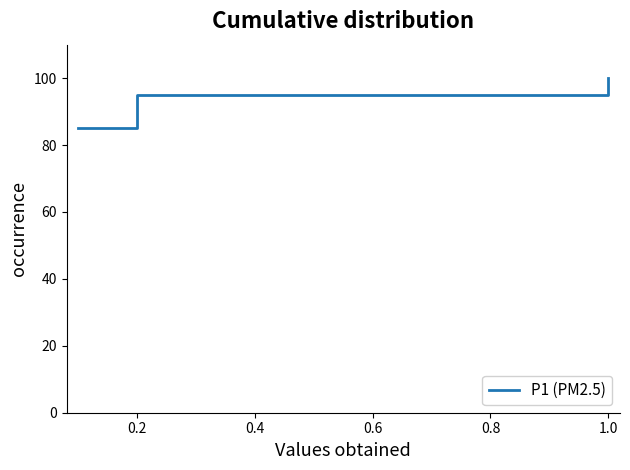

What is the difference between the maximum and second lowest values?

5